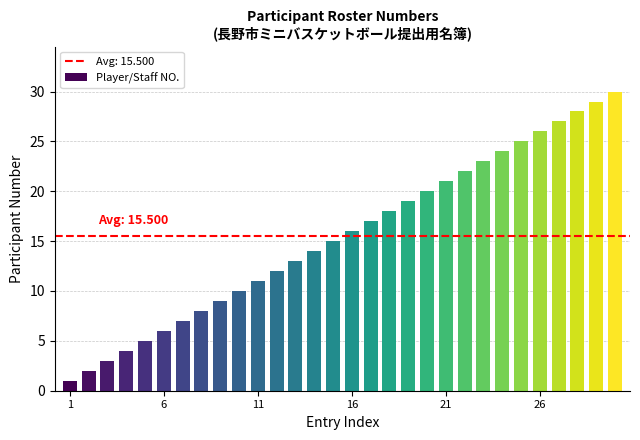

What is the average value?

16